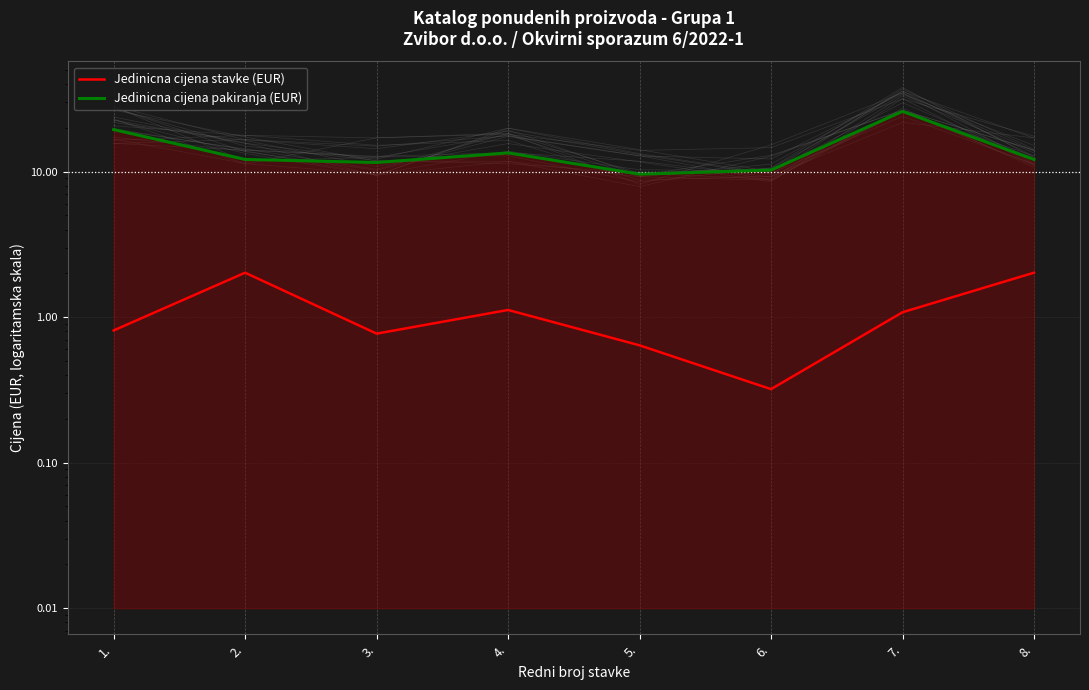

What is the average value of the Jedinicna cijena pakiranja (EUR) series?

14.3